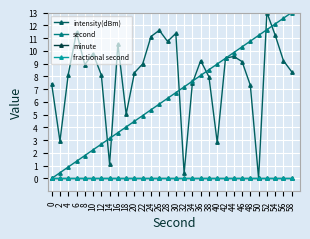

Which series has the largest range (max minus min)?

intensity(dBm)